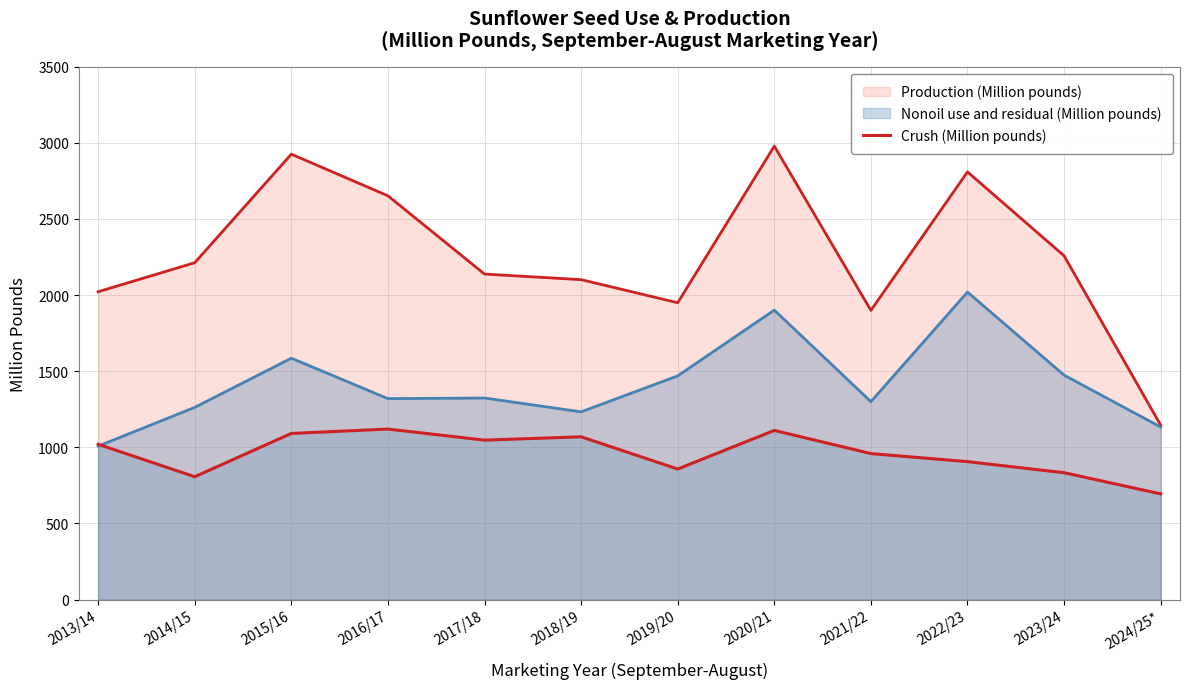

The chart shows a value of 1047.2 at 2017/18. True or false?

True